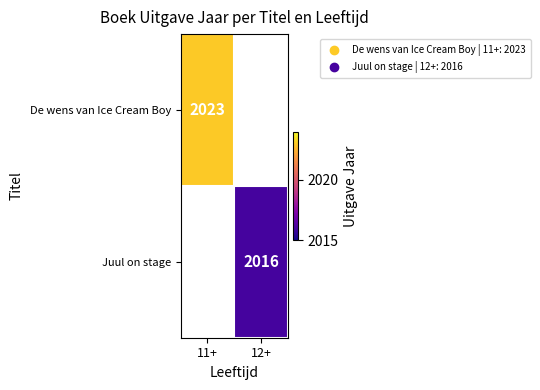

The De wens van Ice Cream Boy series shows 2023 at 11+. True or false?

True